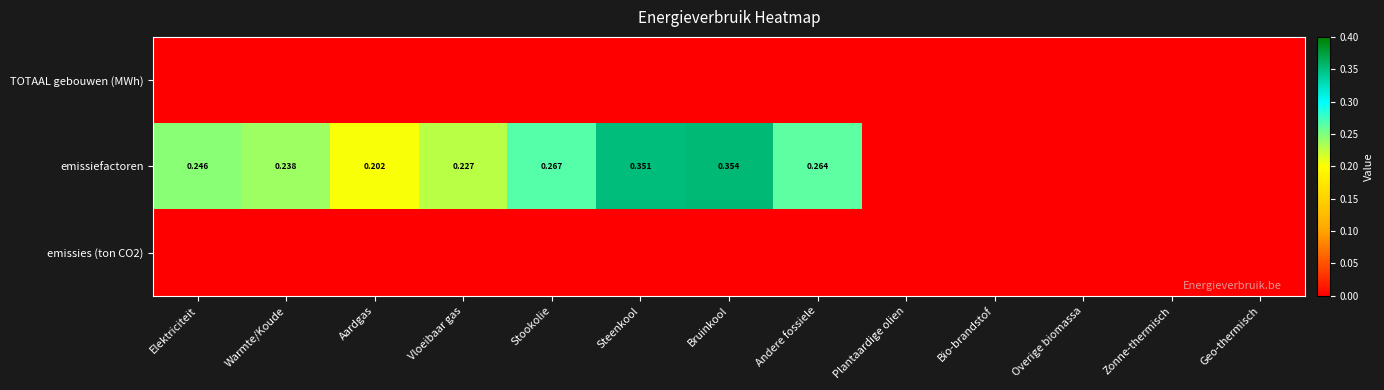

List the labels in order of emissies (ton CO2) value, smallest first.

Elektriciteit, Warmte/Koude, Aardgas, Vloeibaar gas, Stookolie, Steenkool, Bruinkool, Andere fossiele, Plantaardige olien, Bio-brandstof, Overige biomassa, Zonne-thermisch, Geo-thermisch